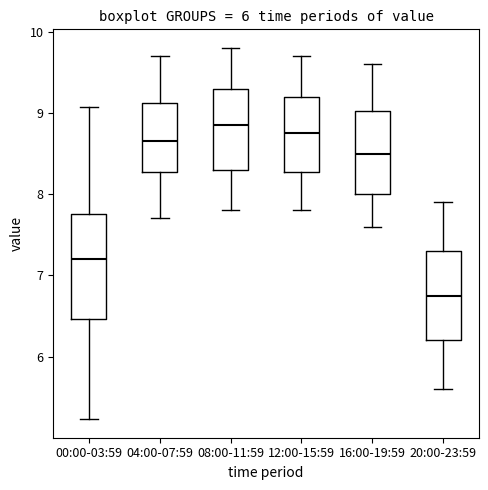

Which box is the tallest, from its lower edge to its upper edge?

00:00-03:59